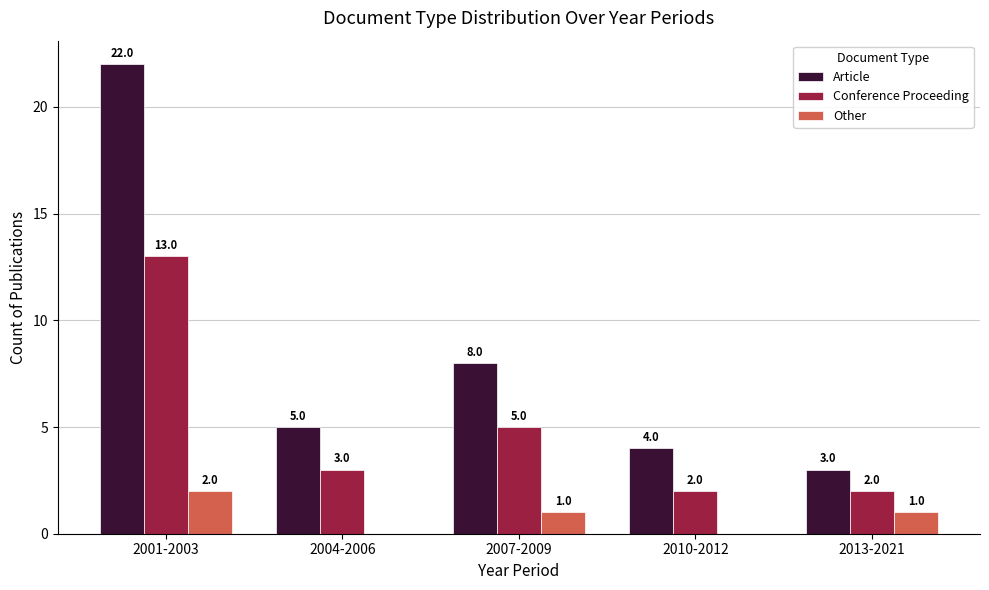

Which label corresponds to the largest value in the chart?

2001-2003